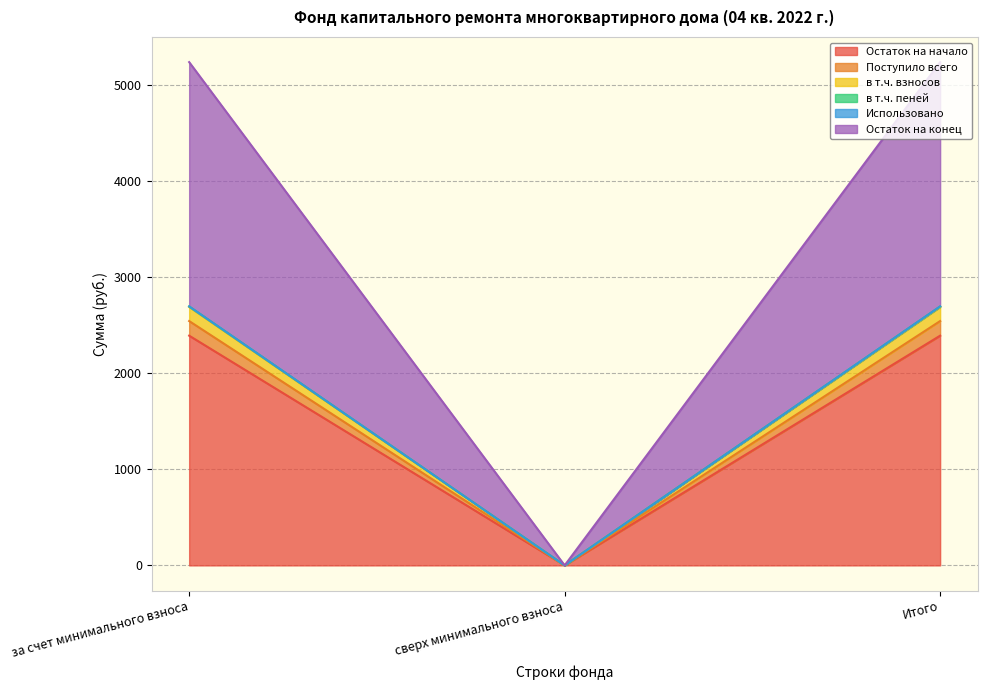

Does the chart display data point markers on the line(s)?

No